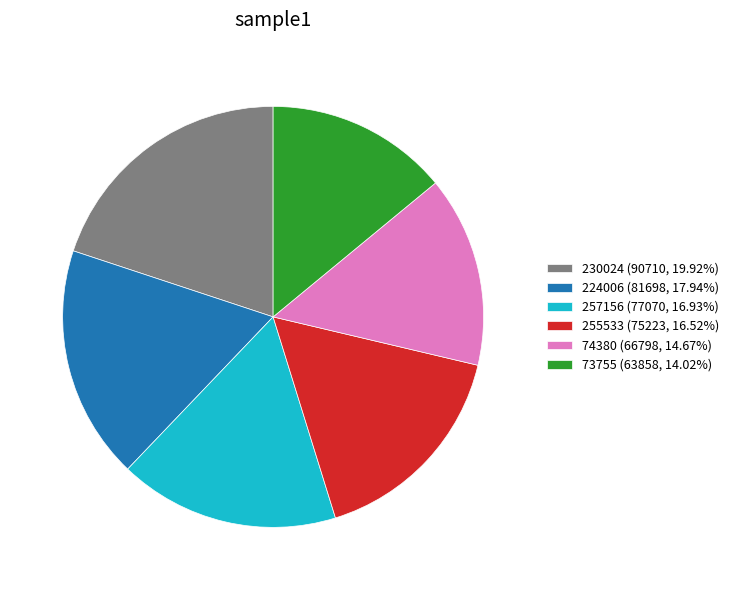

Is the sum of 73755 (63858, 14.02%) and 224006 (81698, 17.94%) greater than half?

No